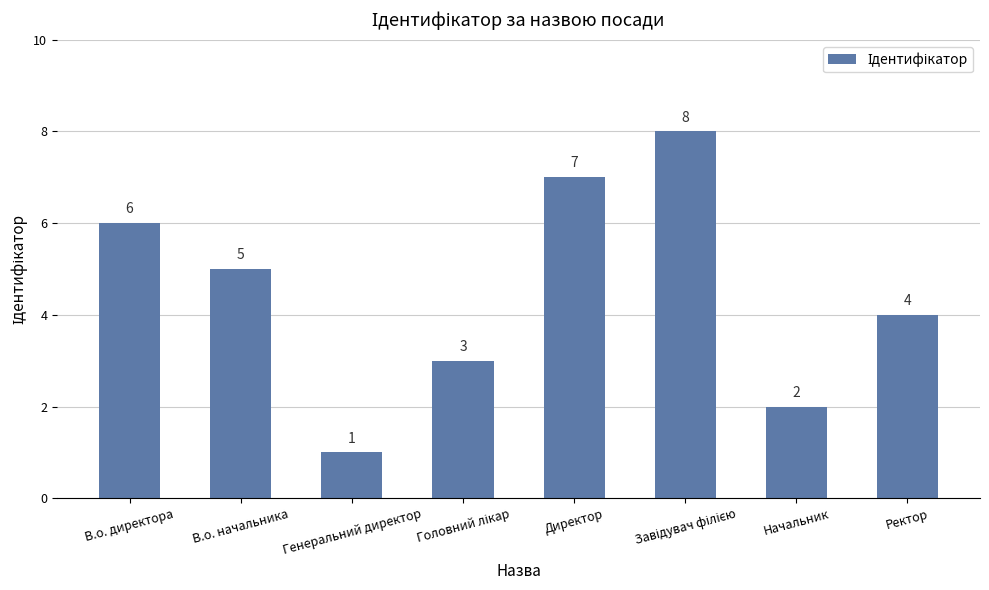

The chart shows a value of 5 at В.о. начальника. True or false?

True